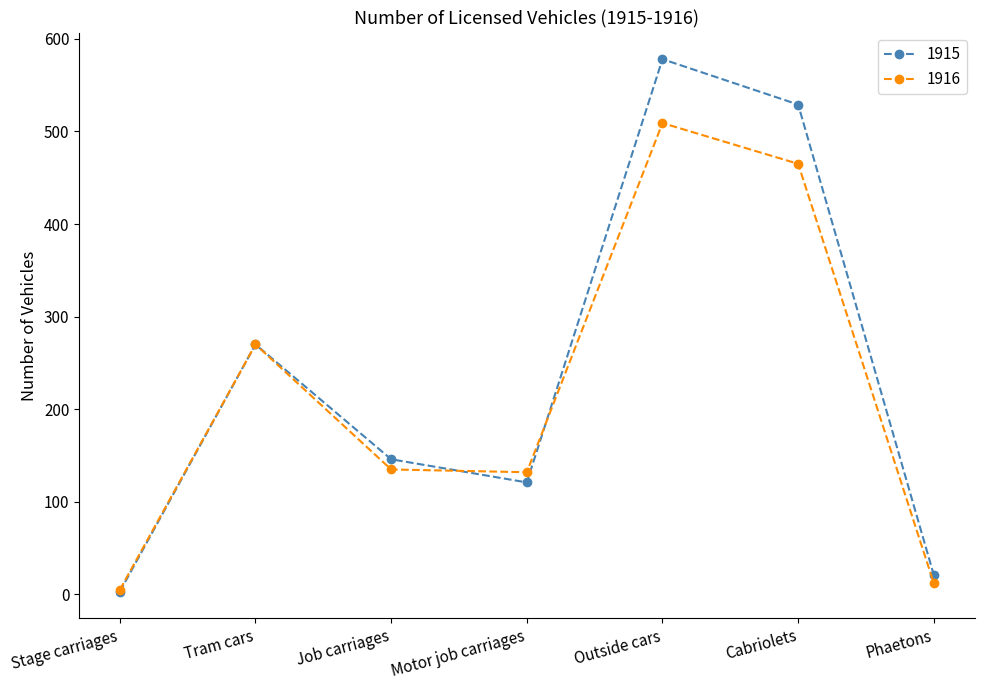

Between Stage carriages and Cabriolets, which series saw the biggest shift?

1915